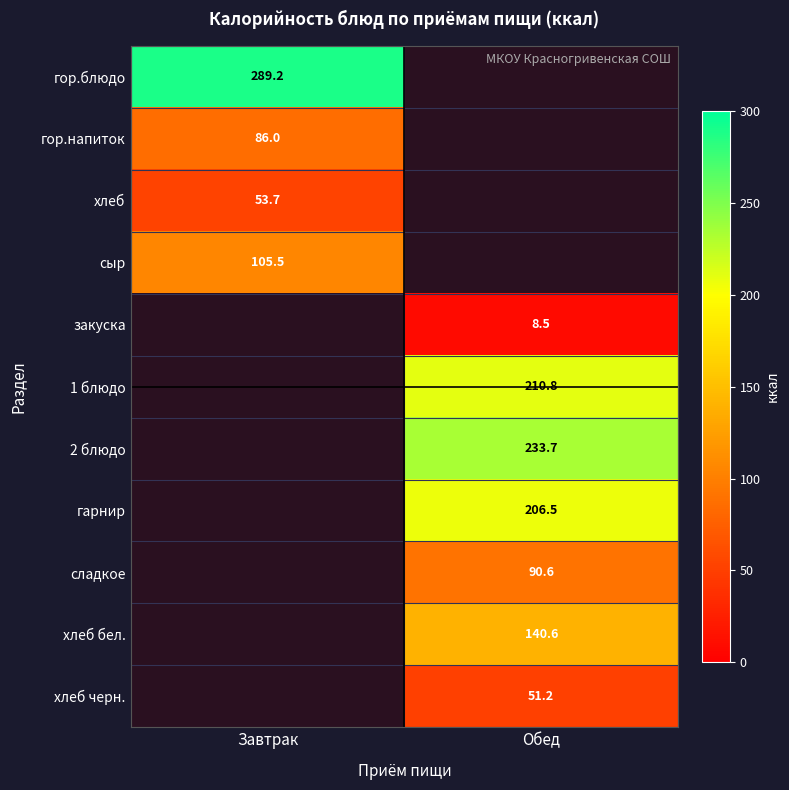

What is the maximum value shown in the chart?

289.2